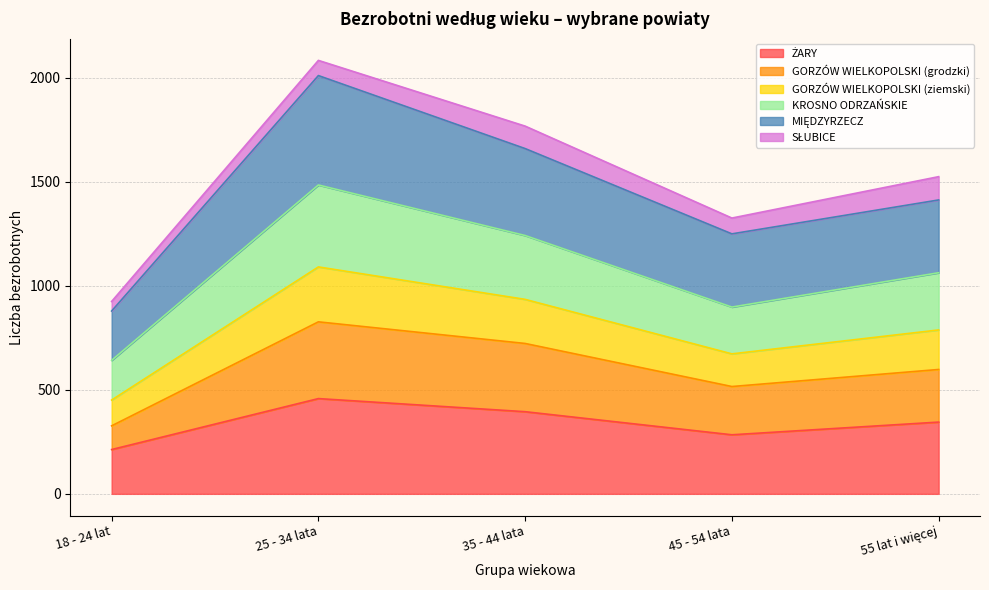

How many values in the ŻARY series are below 345?

2